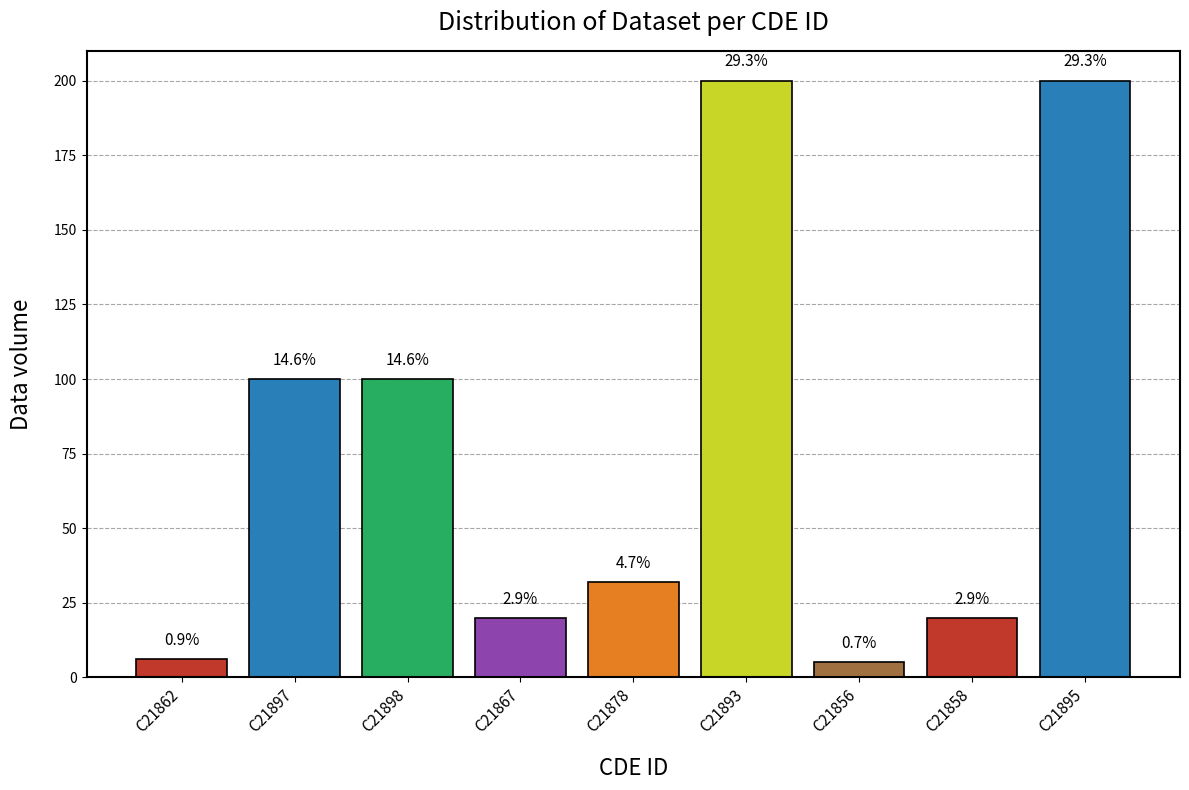

How many bars are there in total?

9